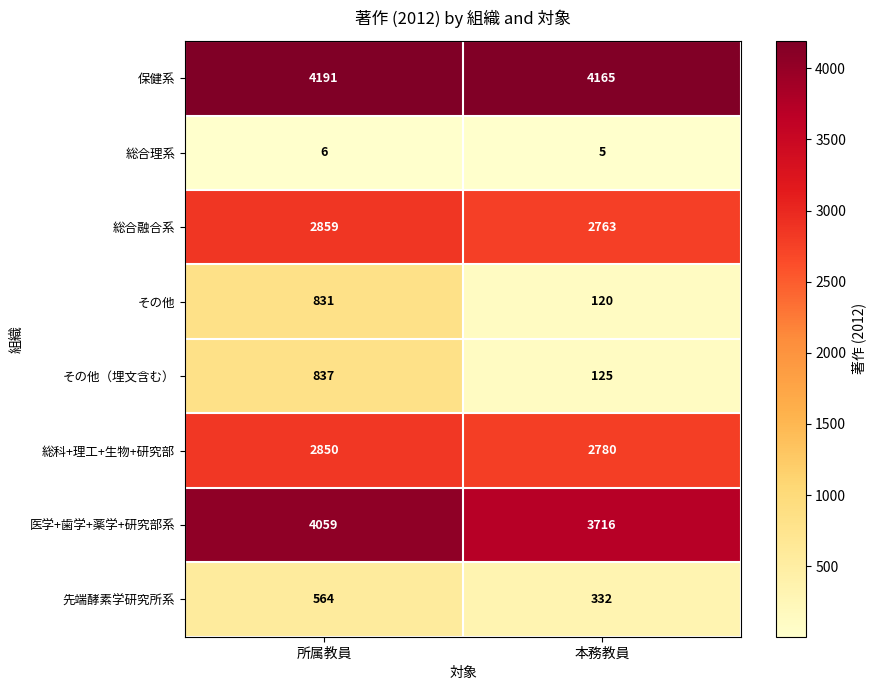

Which series changed the most between 所属教員 and 本務教員?

その他（埋文含む）